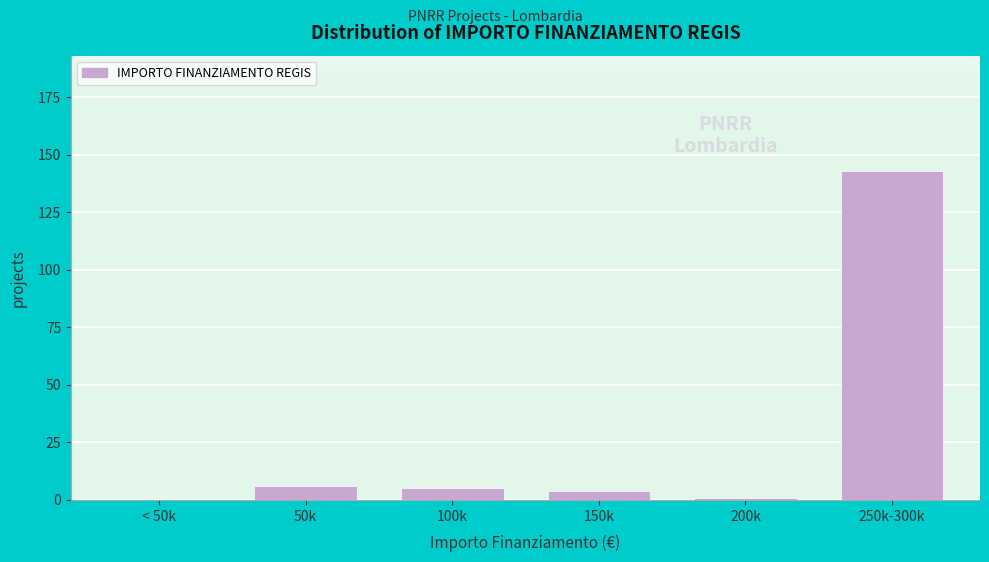

Reading left to right, list all the values displayed in this chart.

< 50k=0	50k=6	100k=5	150k=4	200k=1	250k-300k=143